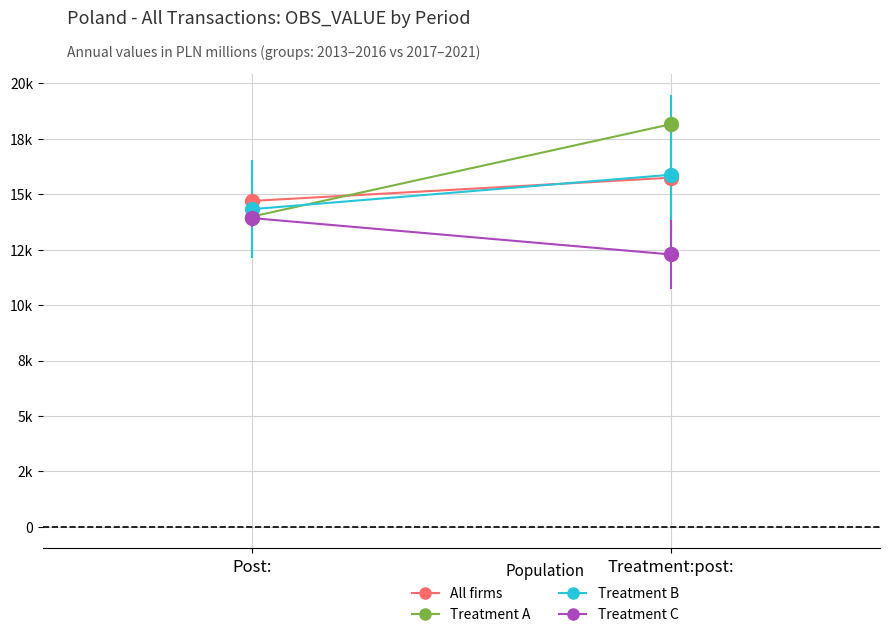

Between Post: and Treatment:post:, which series saw the biggest shift?

Treatment A